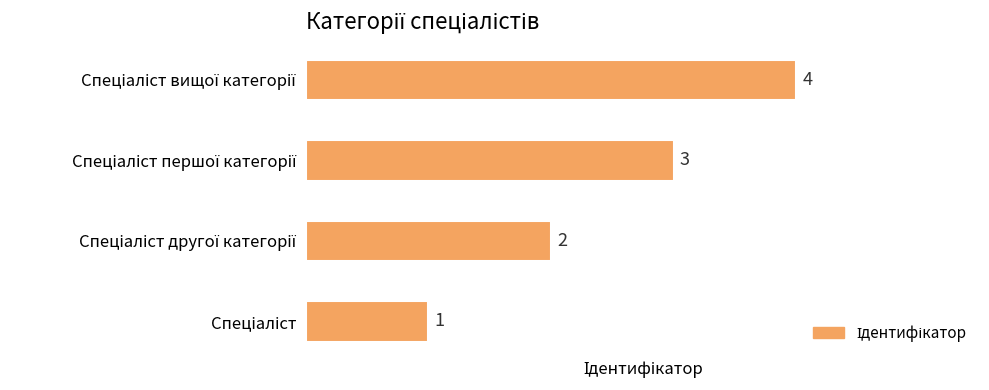

How many values are between 2 and 4?

3